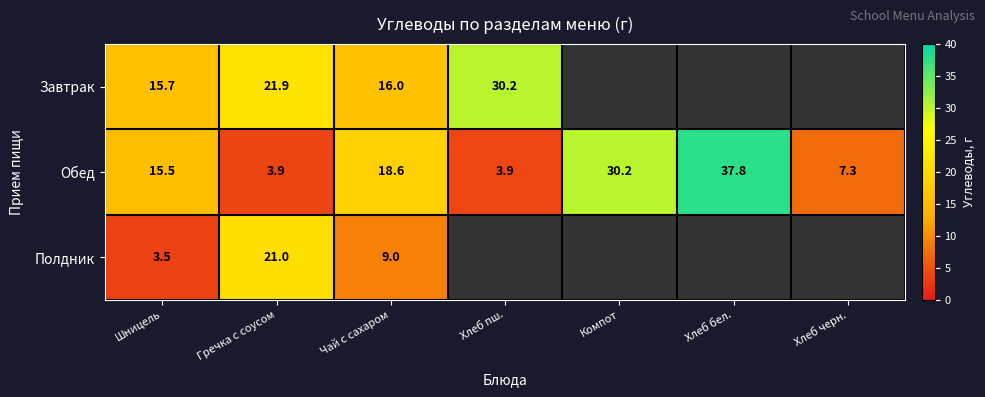

The value of Обед at Гречка с соусом is 1.1. True or false?

False